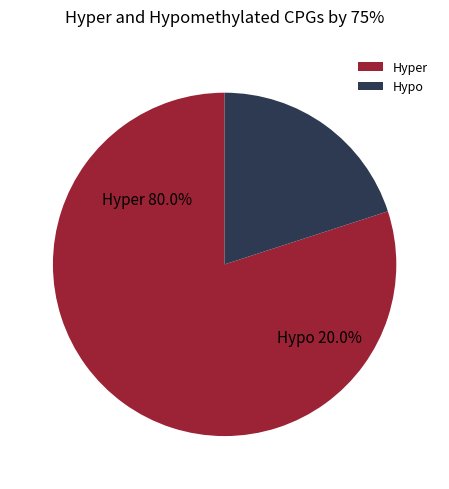

True or false: 5 accounts for 22% of the total.

False